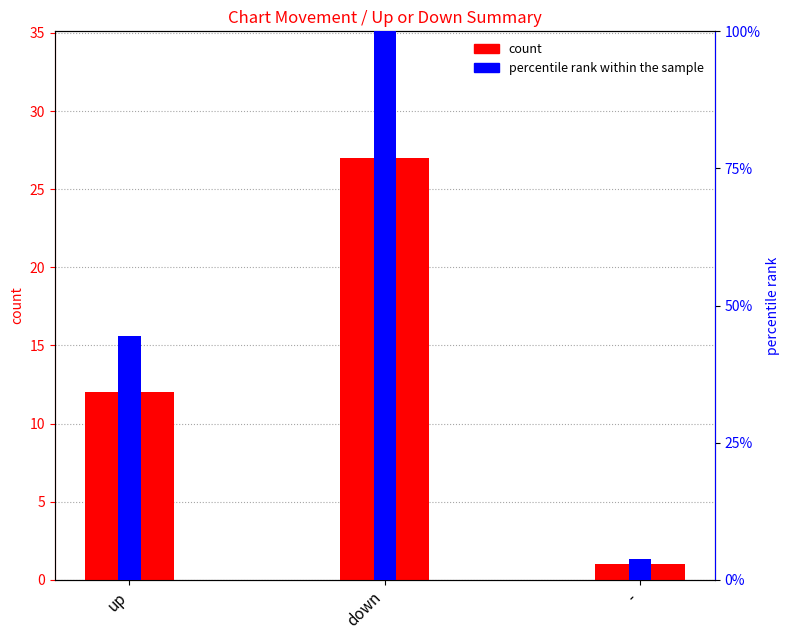

What are all the series names shown in the legend?

count, percentile rank within the sample